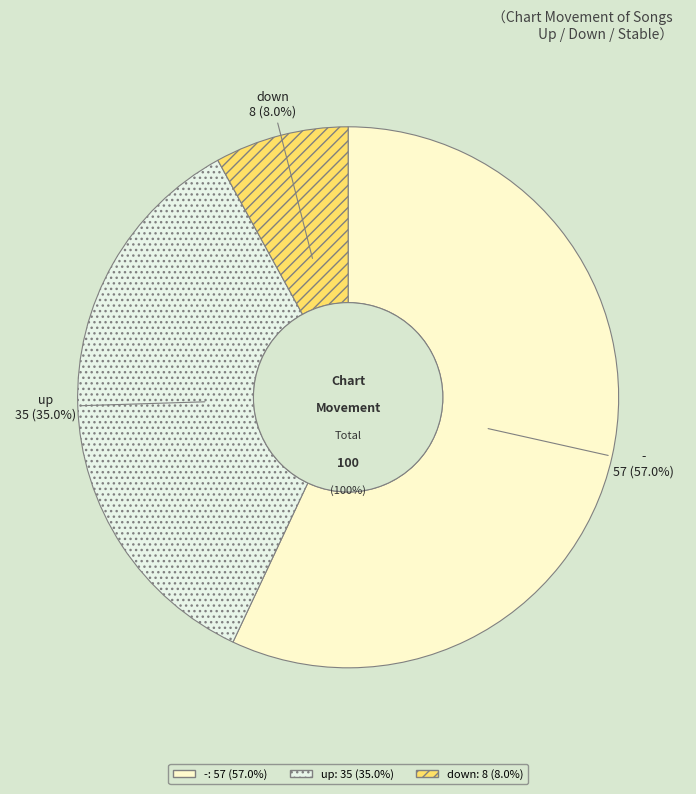

To the nearest percent, what is the difference between the largest and smallest slice percentages?

49%